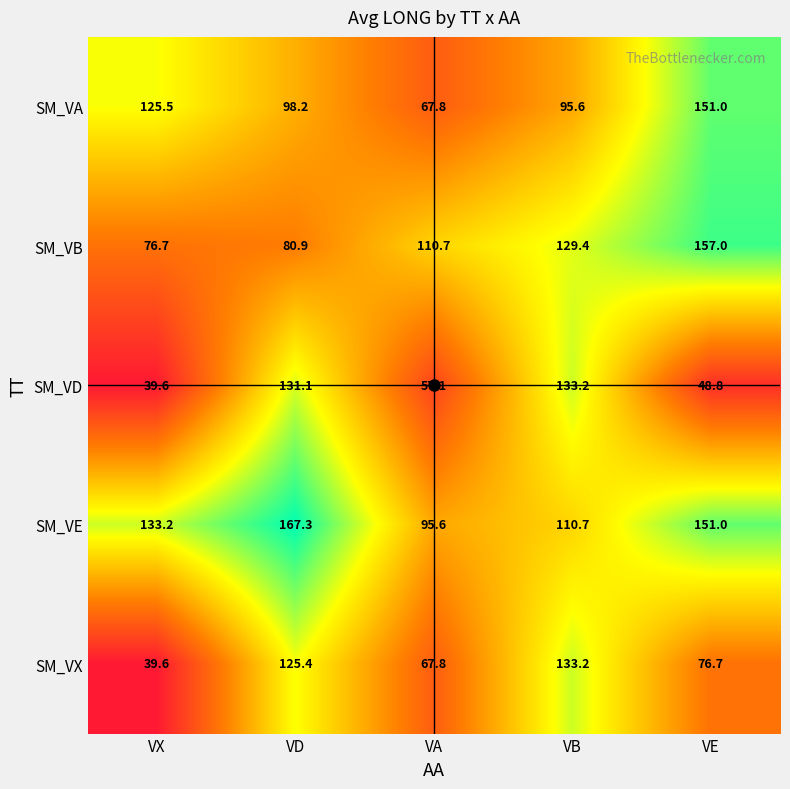

What is the sum of all SM_VE values?

657.8